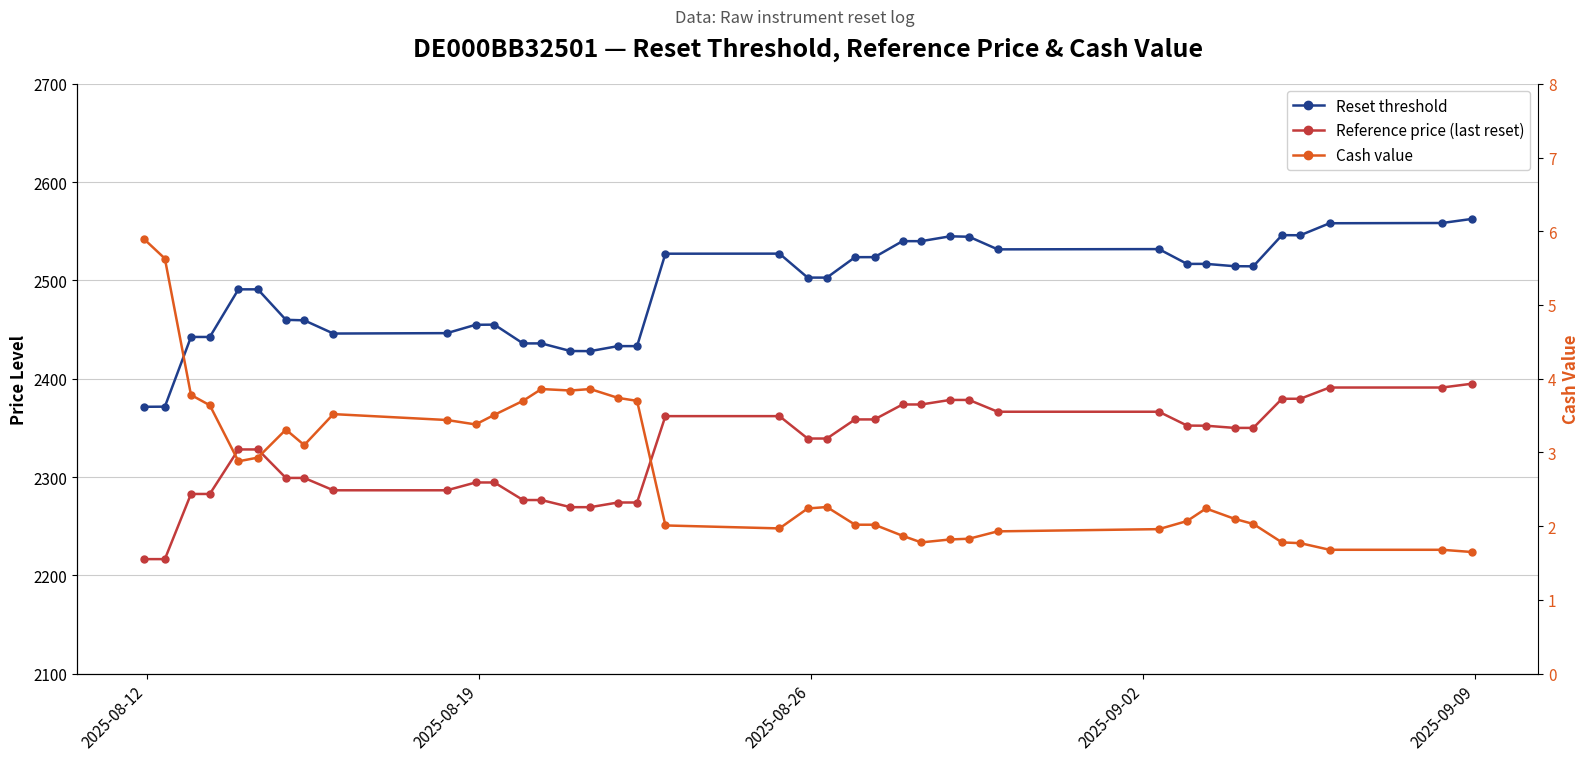

Reading right to left, transcribe all the data shown in this chart.

Reset threshold: 2562.5	2558.4	2558.1	2545.9	2546.1	2514.3	2514.4	2516.8	2516.8	2531.9	2531.6	2544.4	2544.9	2539.9	2539.9	2523.7	2523.6	2502.8	2502.9	2527.2	2527.2	2433.2	2433.2	2428.1	2428.2	2435.9	2435.9	2455.0	2454.9	2446.4	2446.0	2459.4	2459.9	2490.9	2490.9	2442.5	2442.5	2371.6	2371.4
Reference price (last reset): 2394.9	2391.0	2391.0	2379.6	2379.6	2350.0	2350.0	2352.2	2352.3	2366.4	2366.4	2378.4	2378.4	2373.8	2373.8	2358.6	2358.6	2339.2	2339.2	2361.9	2361.9	2274.1	2274.1	2269.4	2269.4	2276.6	2276.6	2294.5	2294.5	2286.5	2286.5	2299.1	2299.1	2328.1	2328.1	2282.8	2282.8	2216.5	2216.5
Cash value: 1.6	1.7	1.7	1.8	1.8	2.0	2.1	2.2	2.1	2.0	1.9	1.8	1.8	1.8	1.9	2.0	2.0	2.3	2.2	2.0	2.0	3.7	3.7	3.9	3.8	3.9	3.7	3.5	3.4	3.4	3.5	3.1	3.3	2.9	2.9	3.6	3.8	5.6	5.9